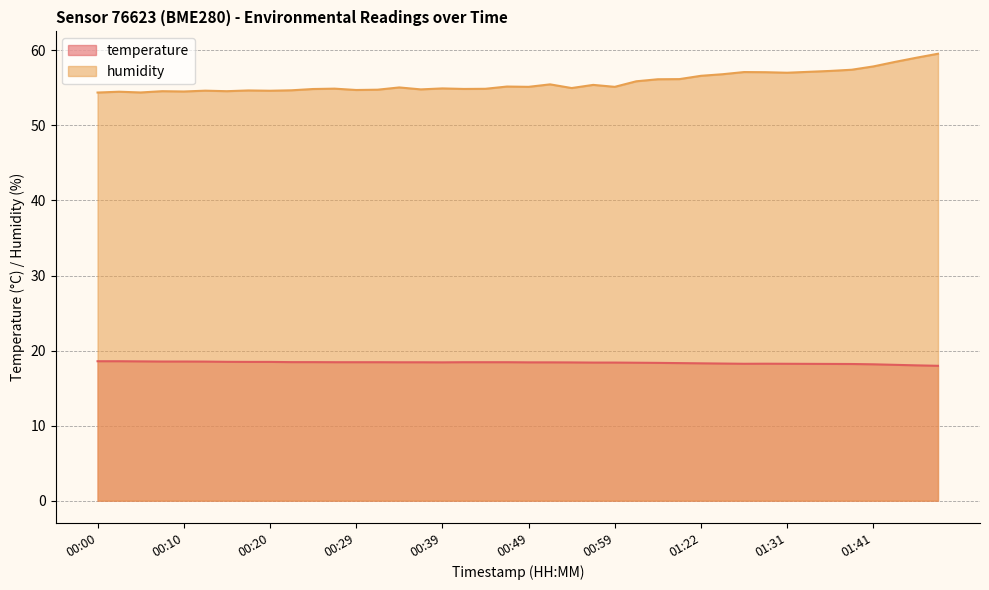

What is the sum of the humidity values at 00:56 and 01:31?

112.4